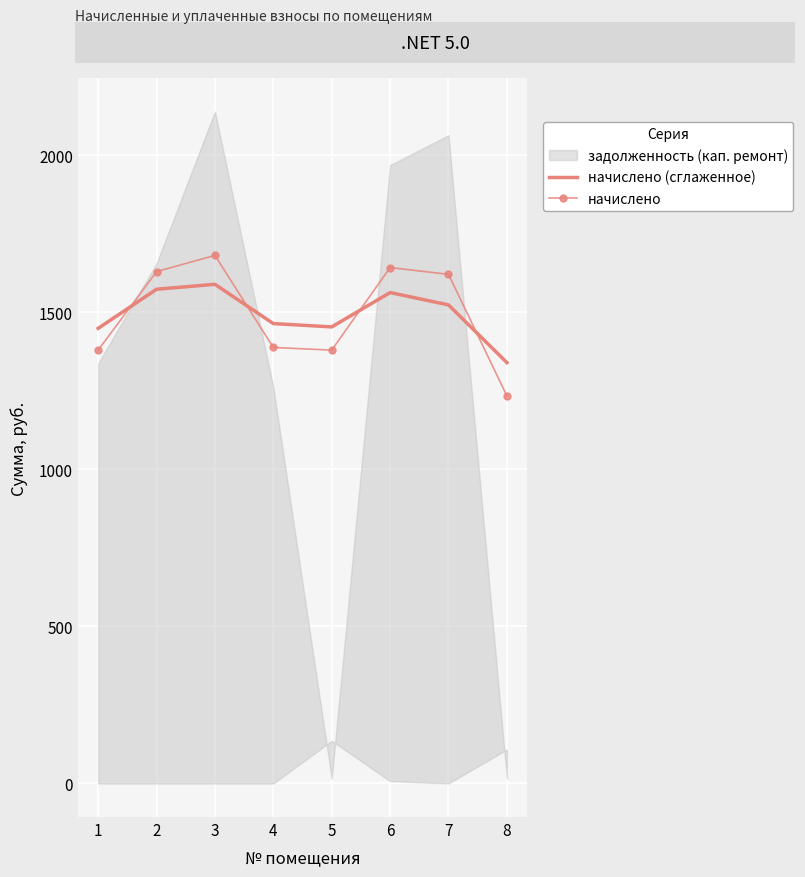

What is the maximum value for начислено (сглаженное)?

1589.2